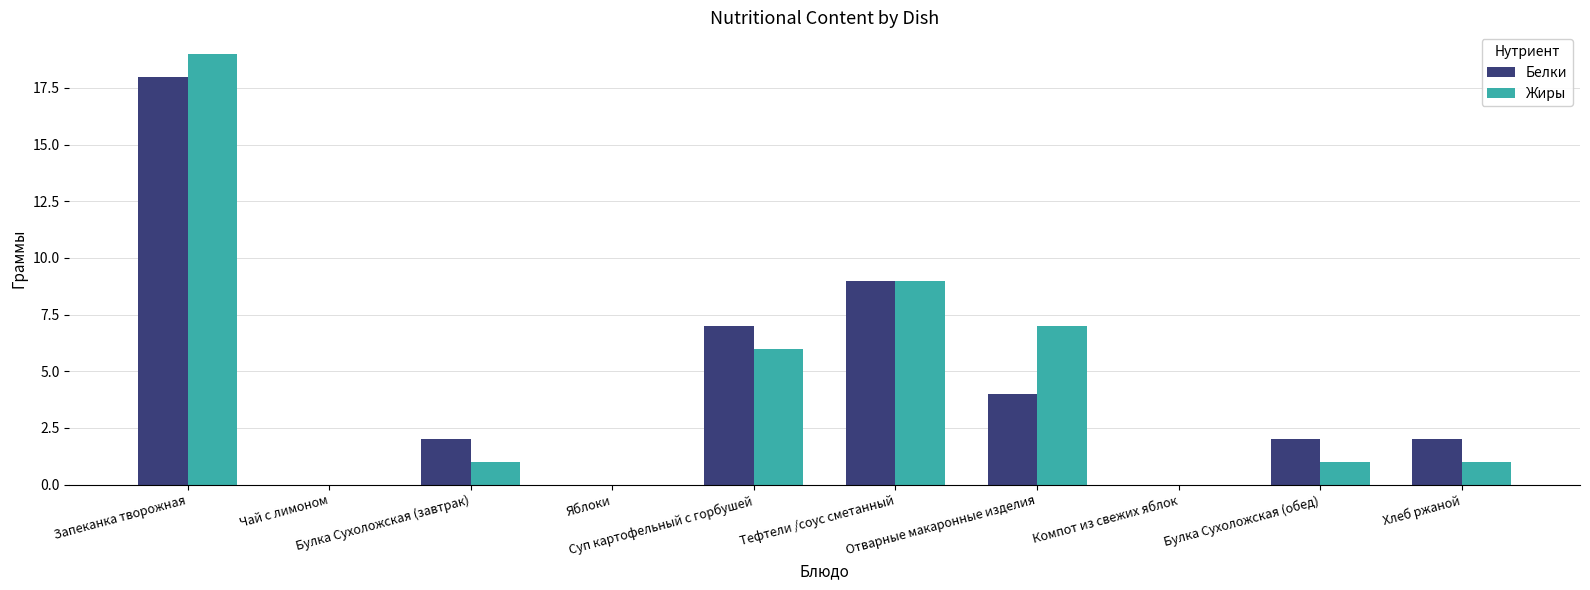

What are all the series names shown in the legend?

Белки, Жиры